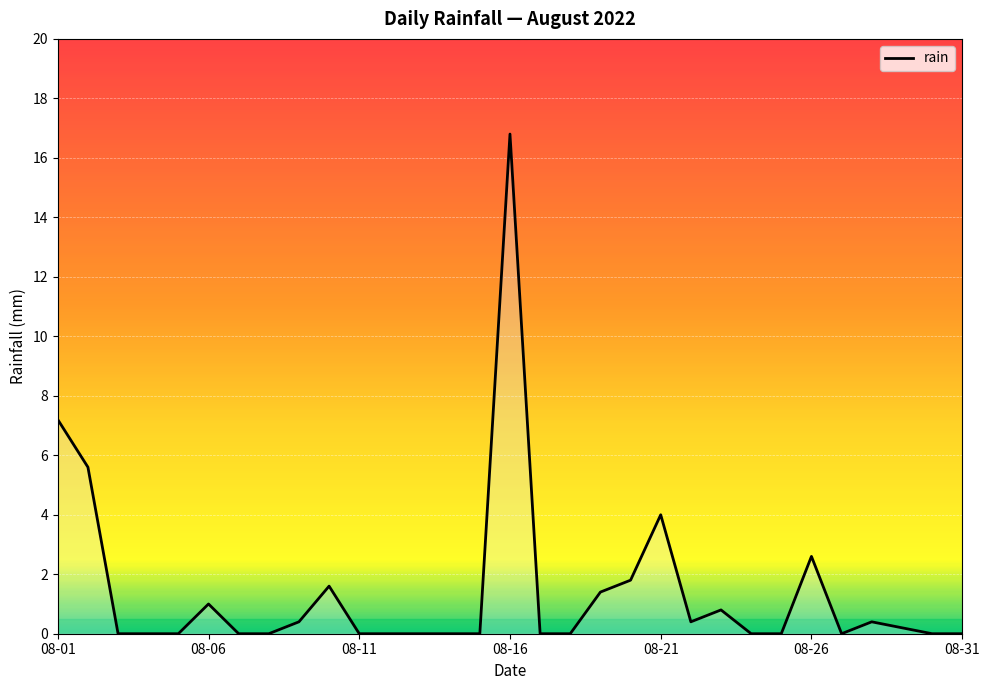

What is the difference between the maximum and minimum values?

16.8